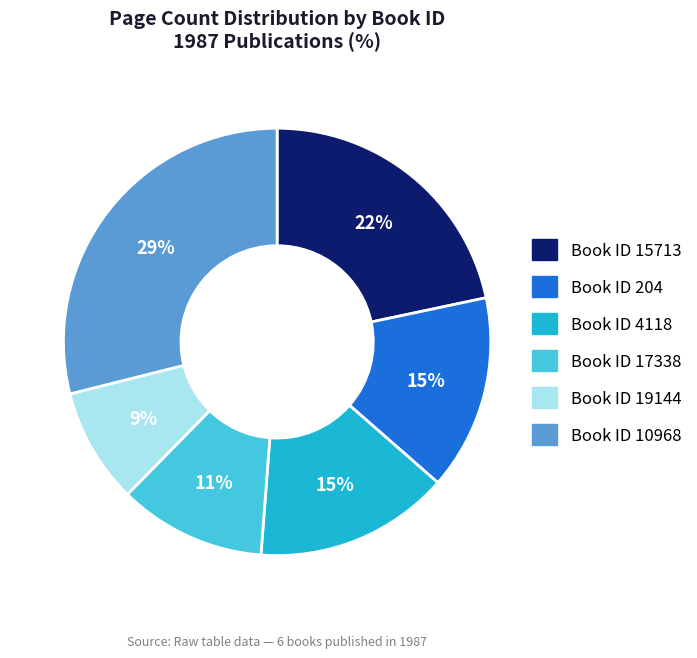

Is there a majority slice in this chart?

No